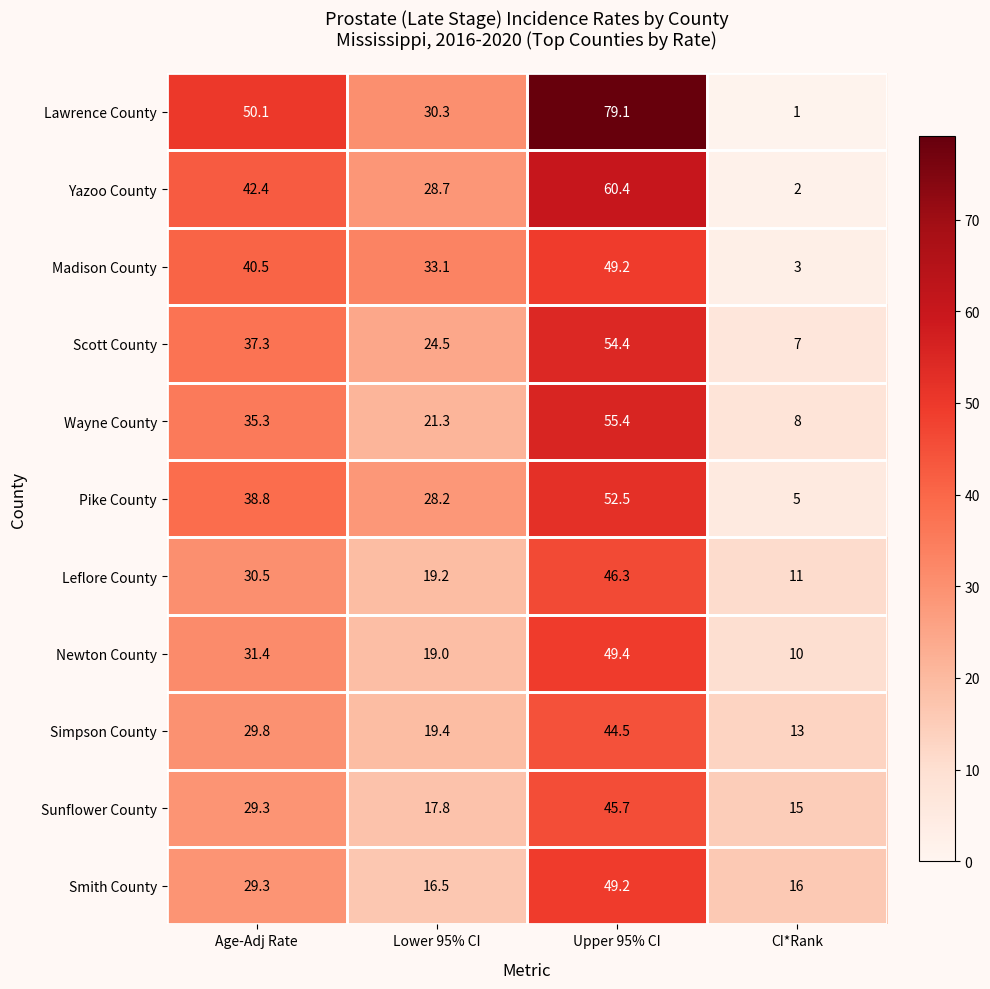

How many data points does each series have?

4